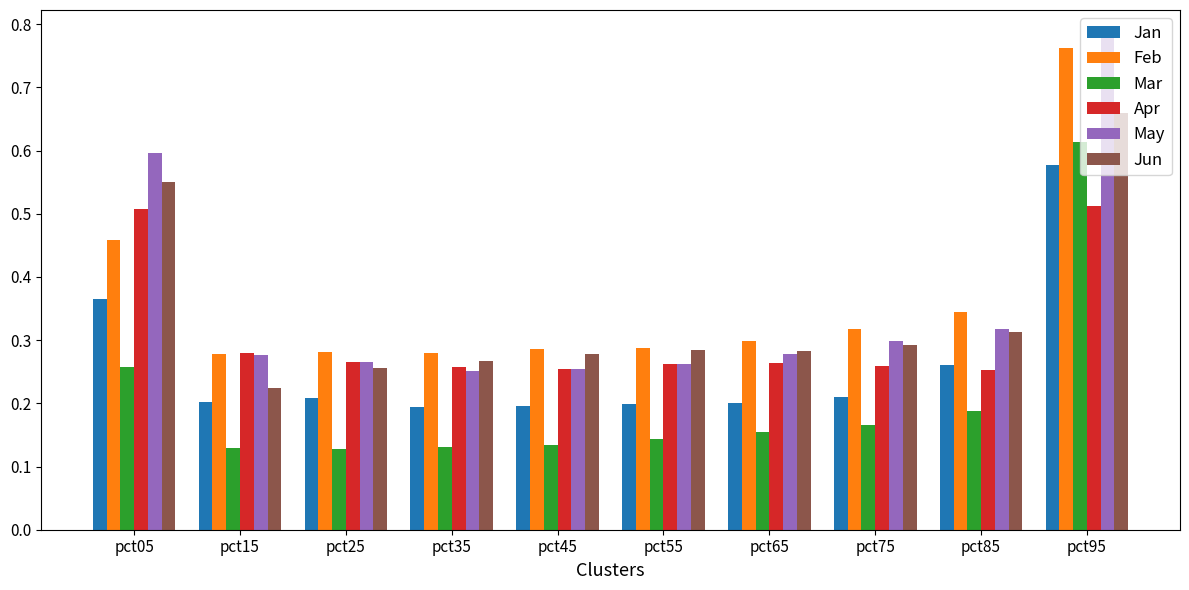

At how many categories does at least one series exceed 0?

10